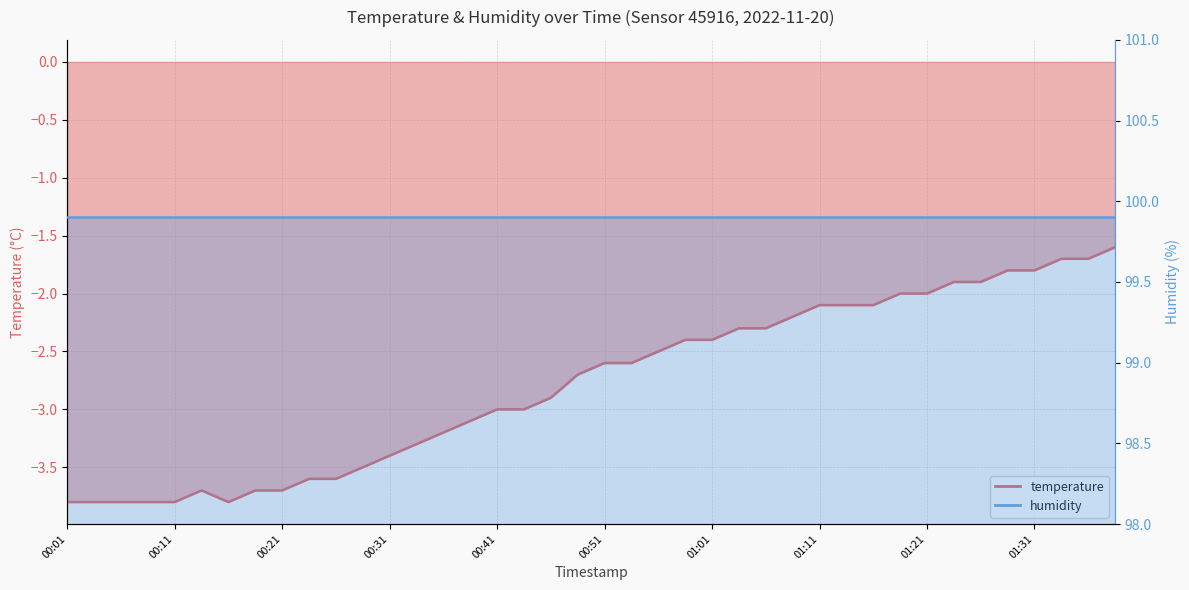

At which category does the chart reach its peak across all series?

01:39